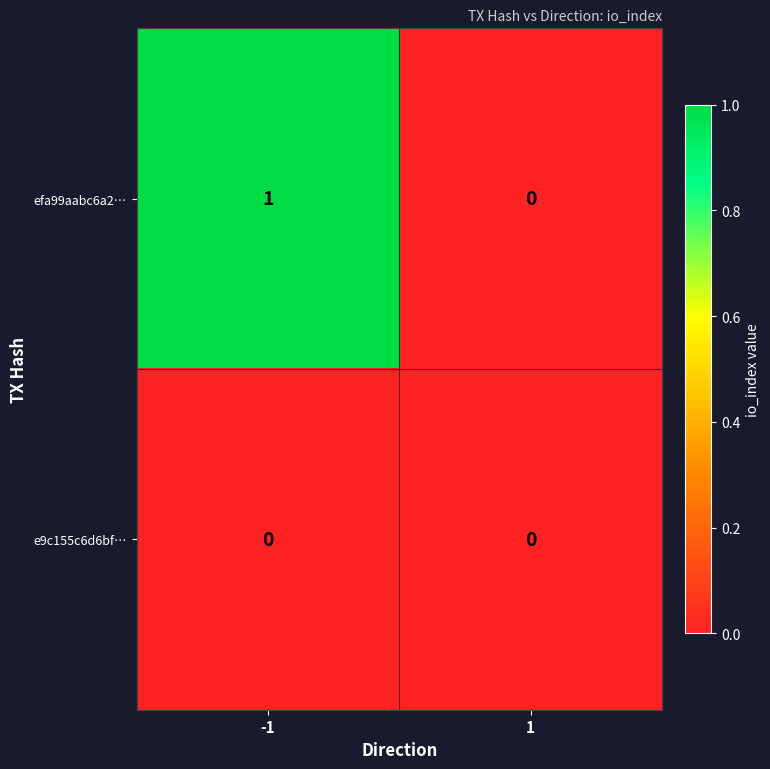

Is it true that efa99aabc6a2… equals 1 at -1?

True